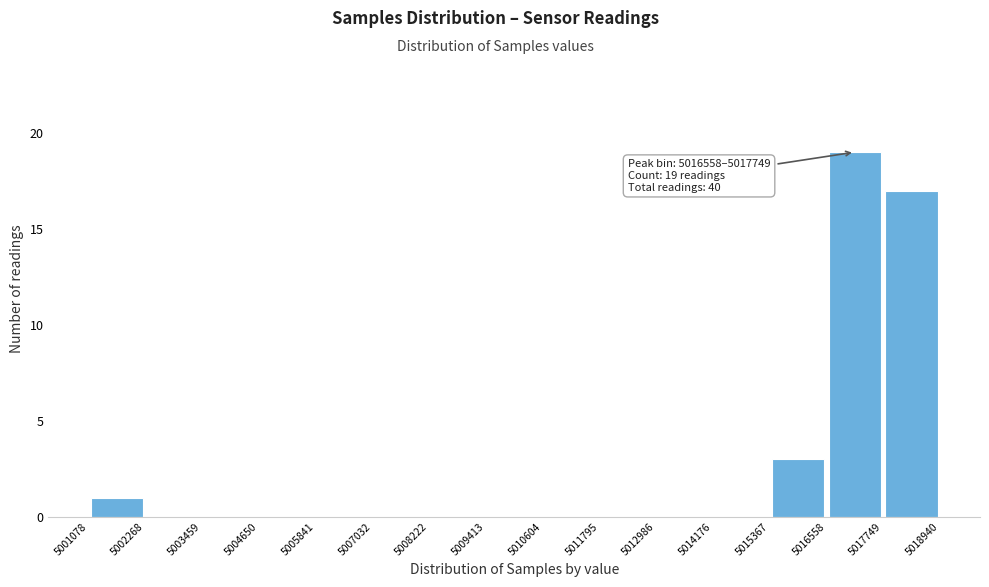

Which range on the x-axis has the tallest bar?

5016558 to 5017749